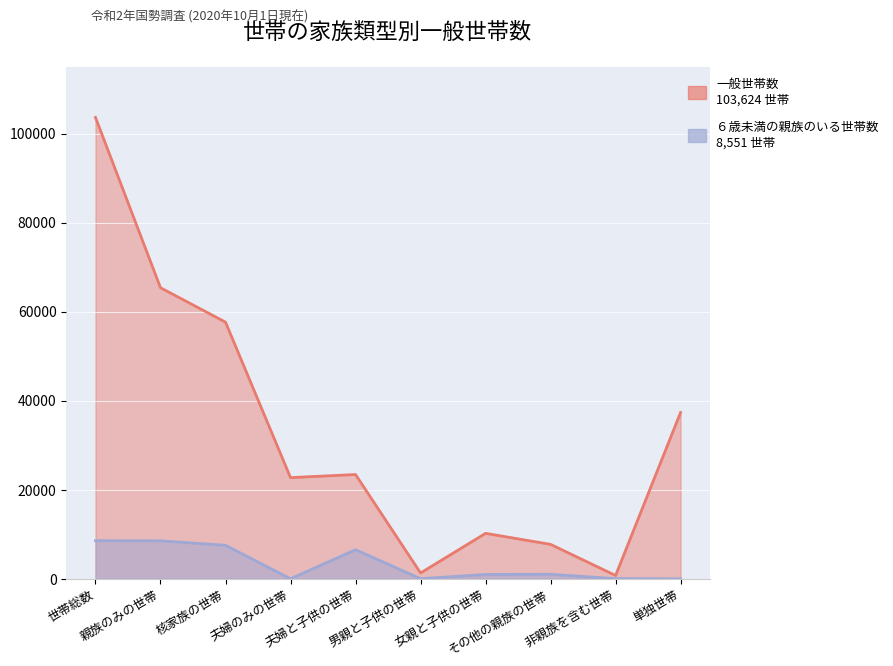

True or false: 一般世帯数 and ６歳未満の親族のいる世帯数 intersect in this chart.

False